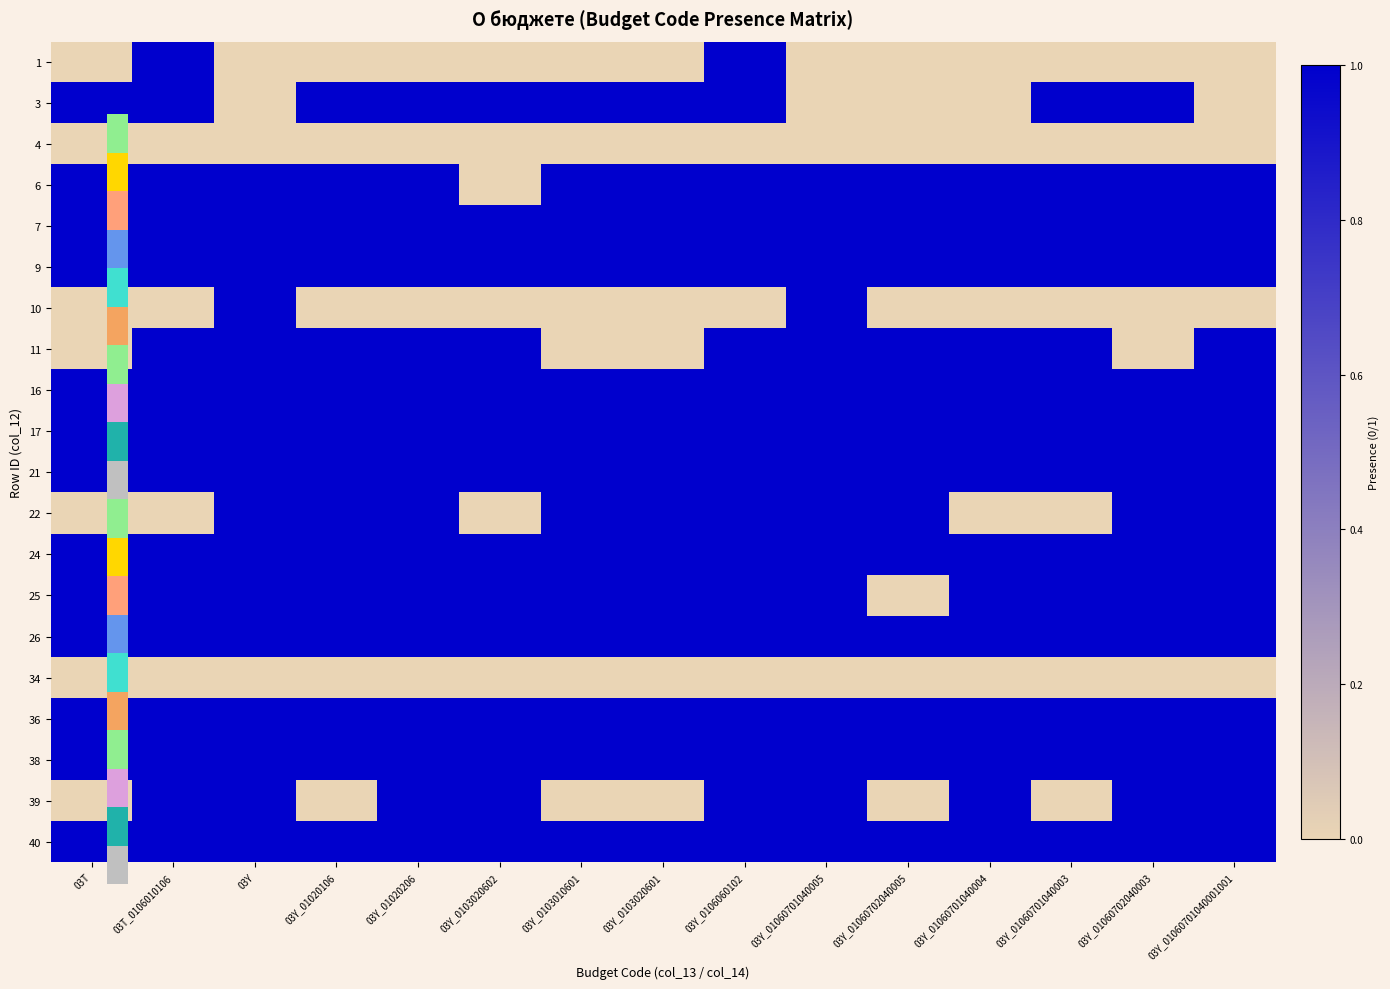

At which category does the chart reach its peak across all series?

03T_0106010106